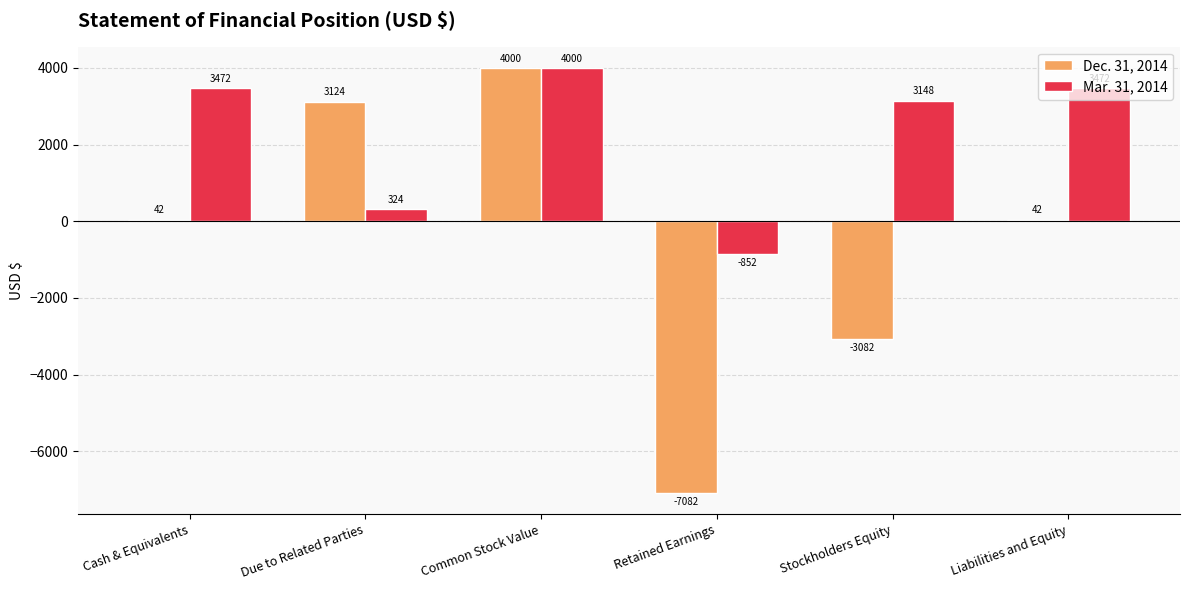

What is the label of the 6th bar from the left?

Liabilities and Equity